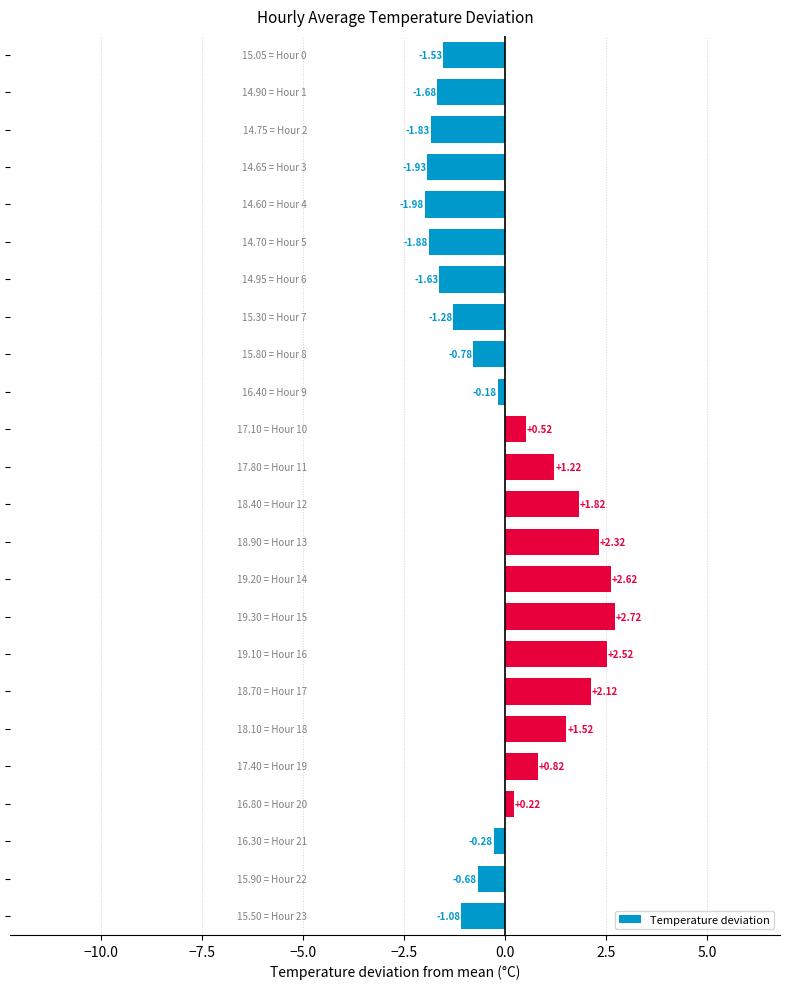

What is the sum of all values?

1.7